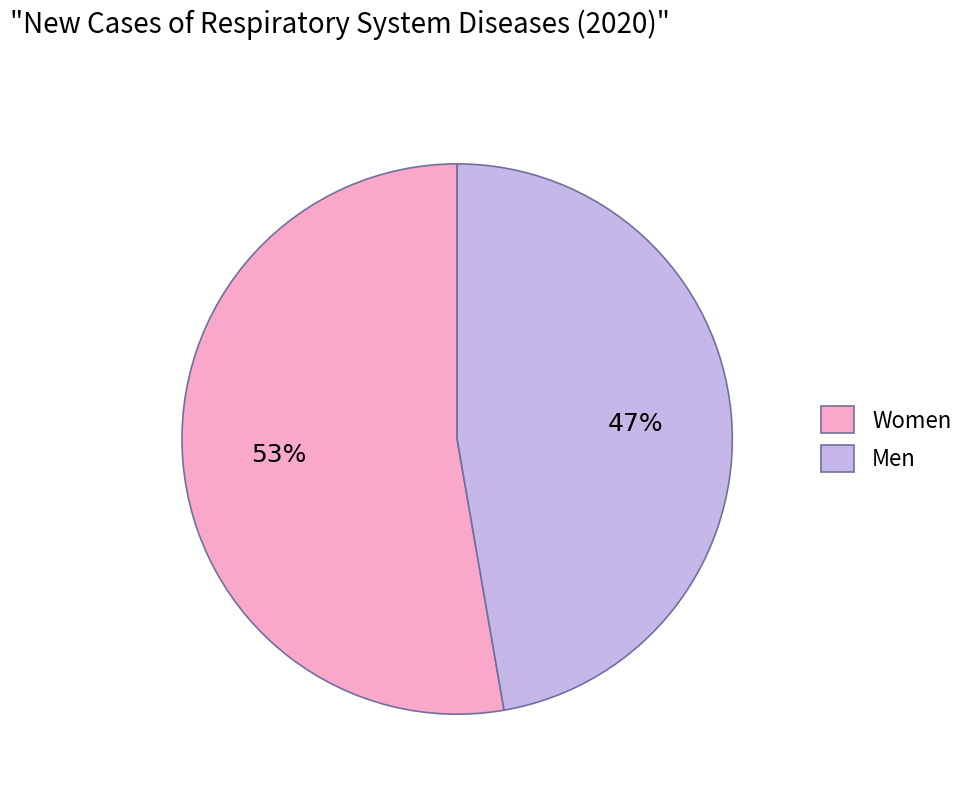

Combined, do Women and Men account for over 50%?

Yes